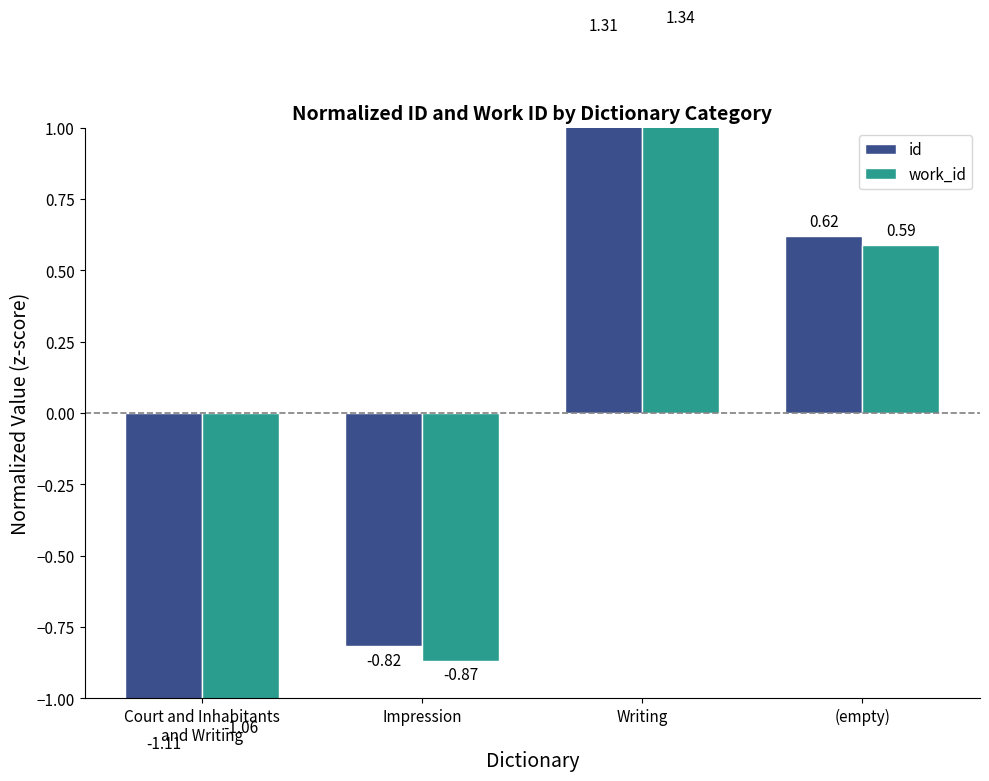

What is the label of the 2nd bar from the right?

Writing